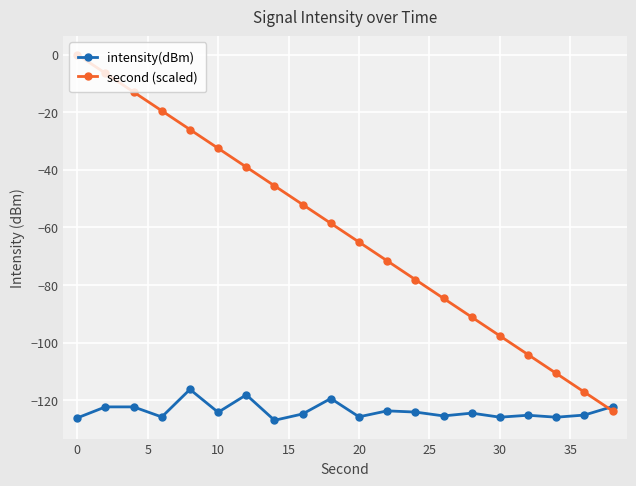

List the series in order of their overall mean, highest first.

second (scaled), intensity(dBm)